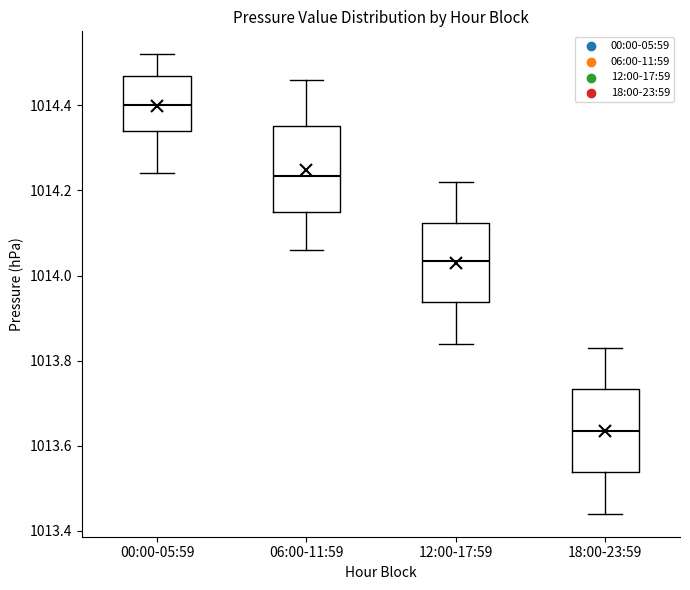

Reading left to right, transcribe this box plot: for each box, give where its median line is, the range the box spans, and where its two whiskers end, as read against the y-axis. The values are not printed on the chart, so give them approximately, as read against the axis.

00:00-05:59: median 1014.40, box 1014.34 to 1014.48, whiskers 1014.24 to 1014.52
06:00-11:59: median 1014.24, box 1014.16 to 1014.36, whiskers 1014.06 to 1014.46
12:00-17:59: median 1014.04, box 1013.94 to 1014.12, whiskers 1013.84 to 1014.22
18:00-23:59: median 1013.64, box 1013.54 to 1013.74, whiskers 1013.44 to 1013.84